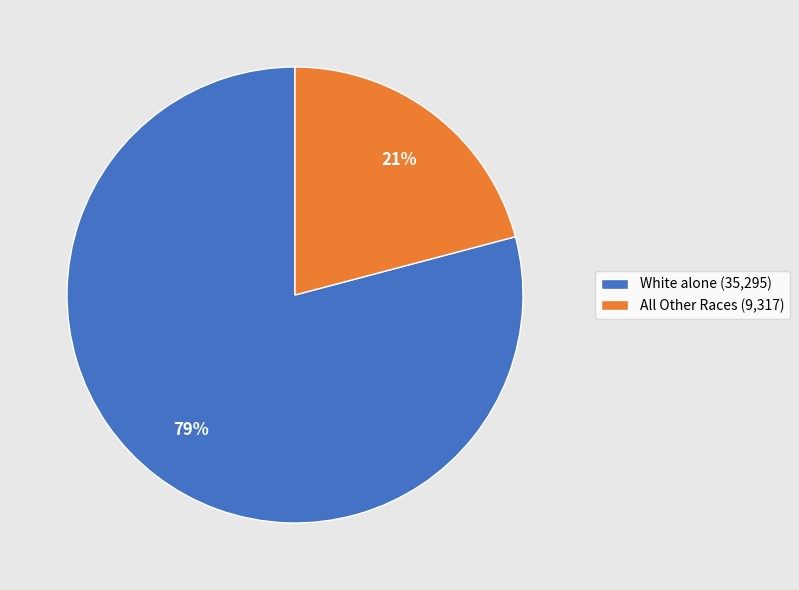

Combined, do White alone (35,295) and All Other Races (9,317) account for over 50%?

Yes